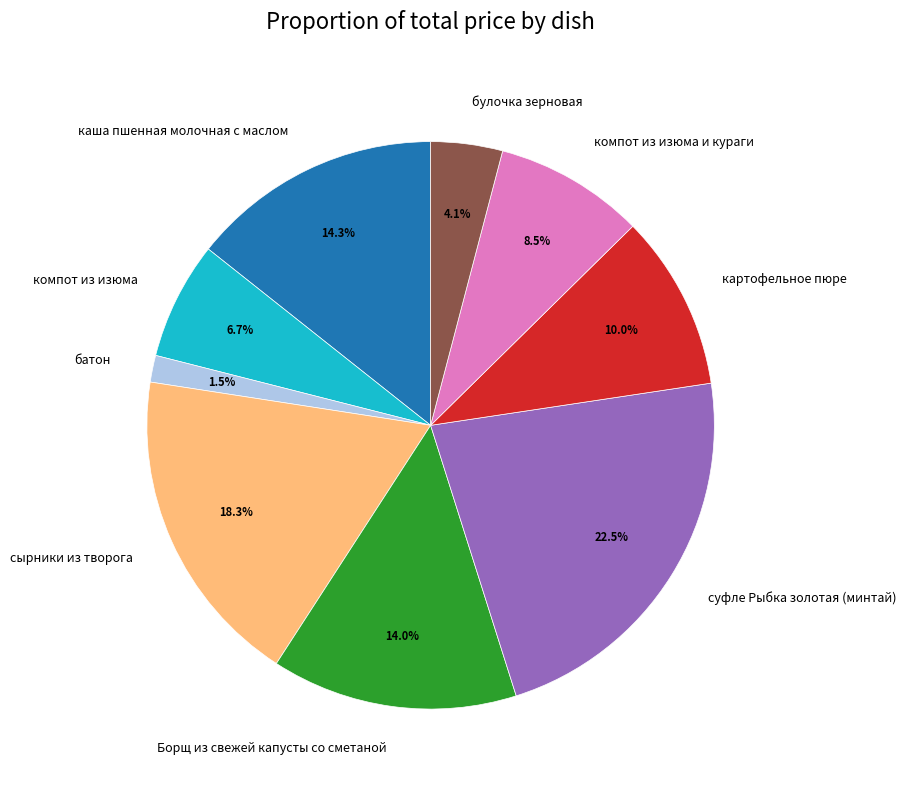

What is the largest slice in the pie chart?

суфле Рыбка золотая (минтай)